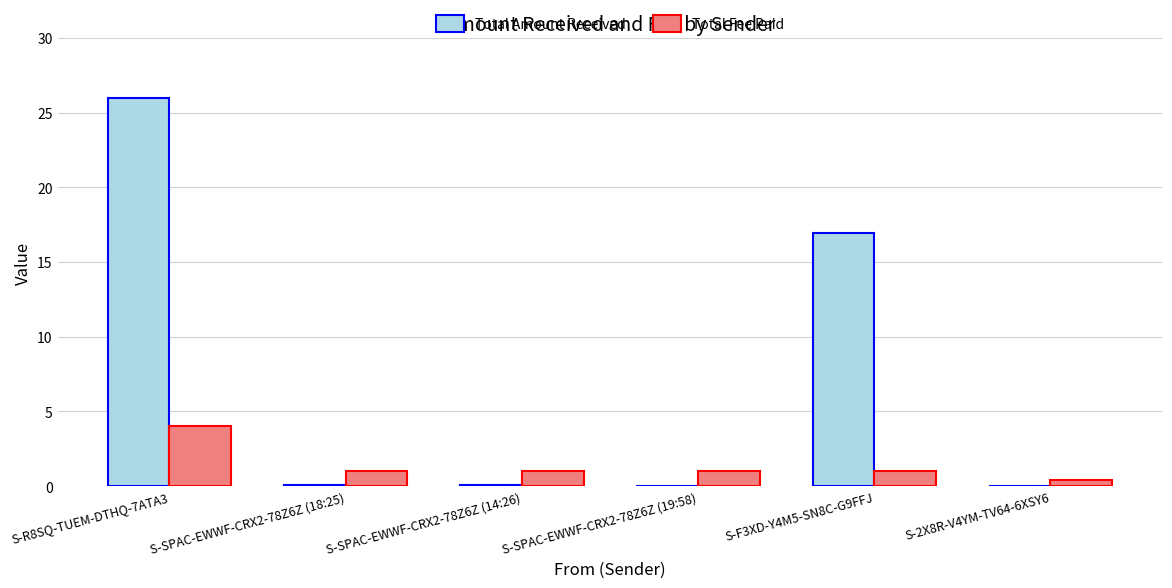

What is the highest value of the Total Fee Paid series?

4.0